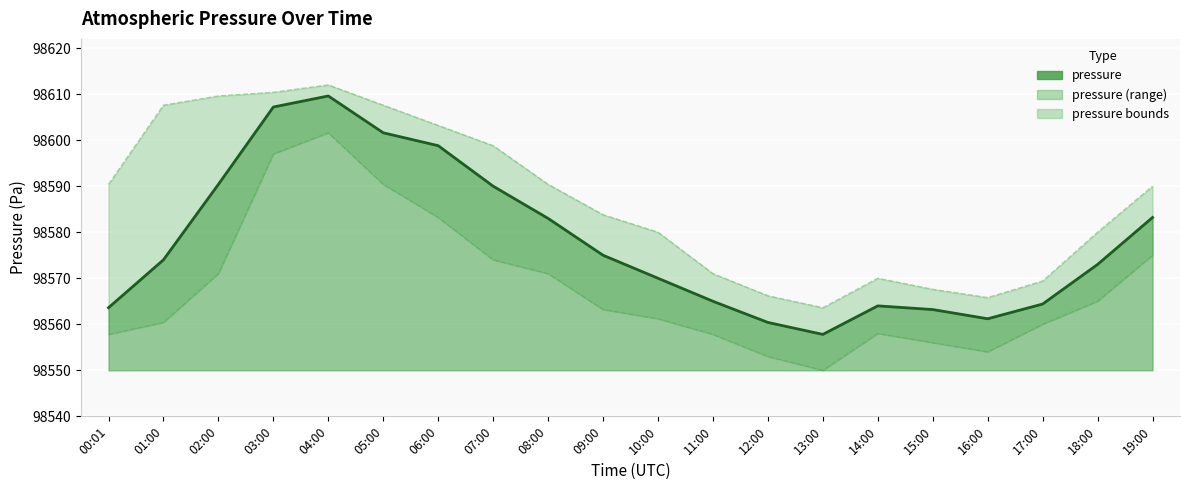

True or false: pressure_lower has a value of 153812.5 at 18:00.

False